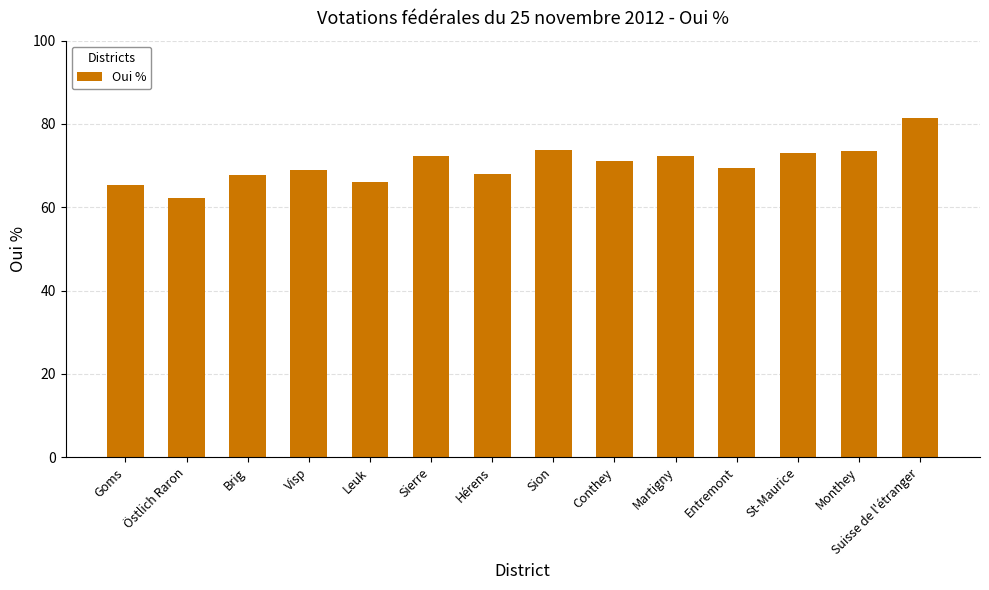

How many bars are there in total?

14